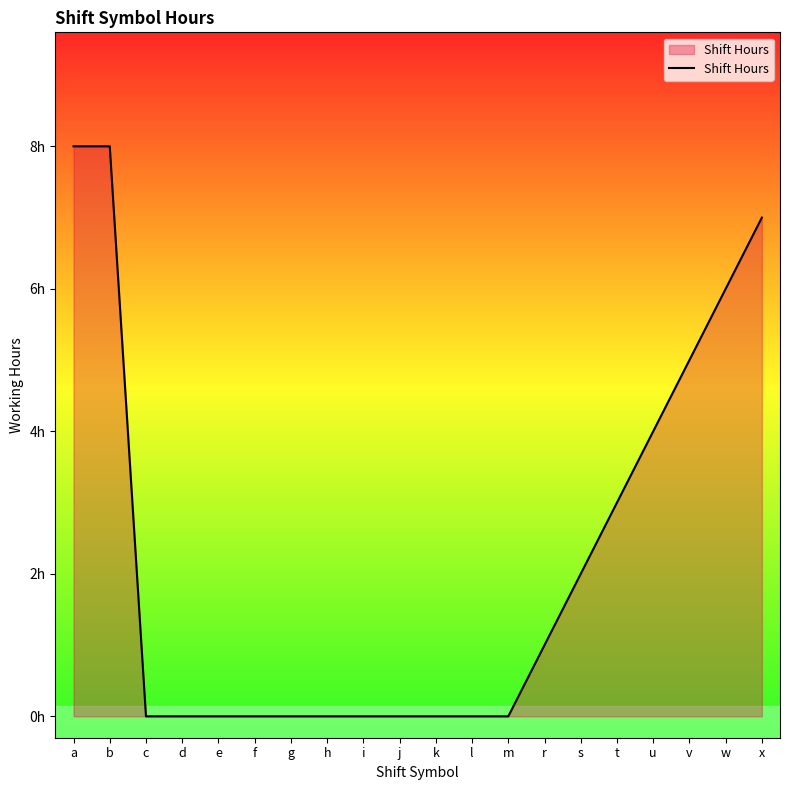

What is the maximum value shown in the chart?

8